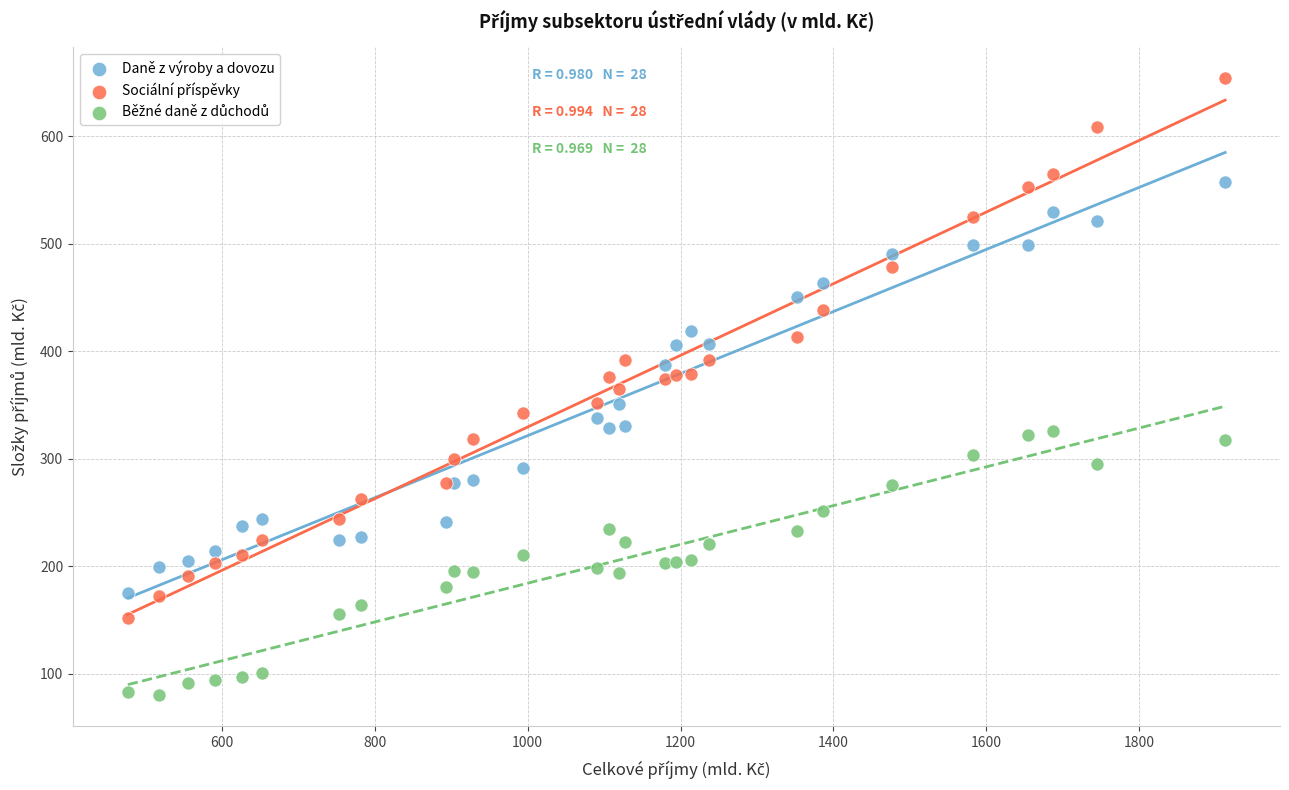

What is the X range (max minus min) for the scatter plot?

1436.0